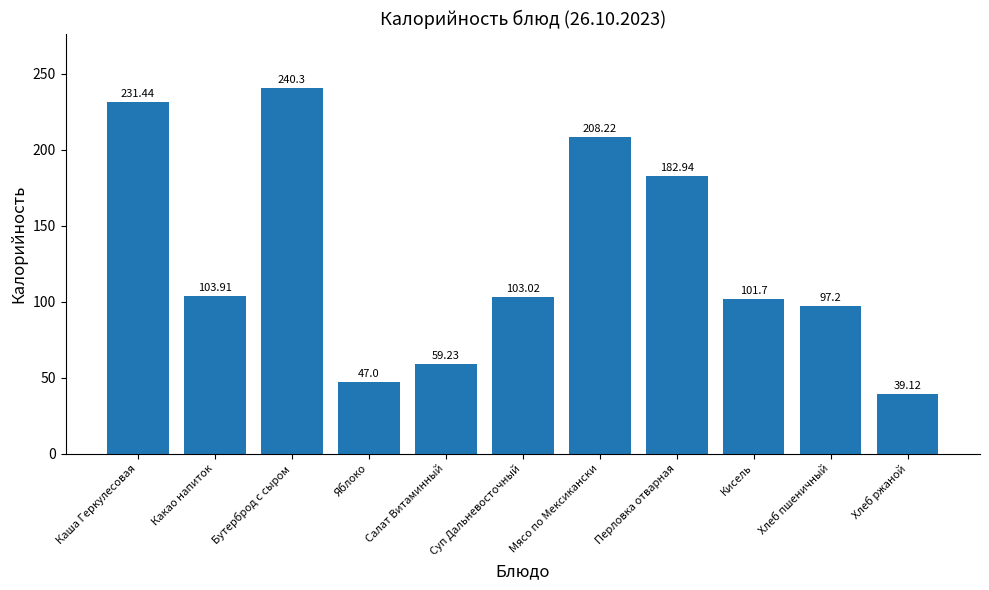

The value at Кисель is 101.7. True or false?

True